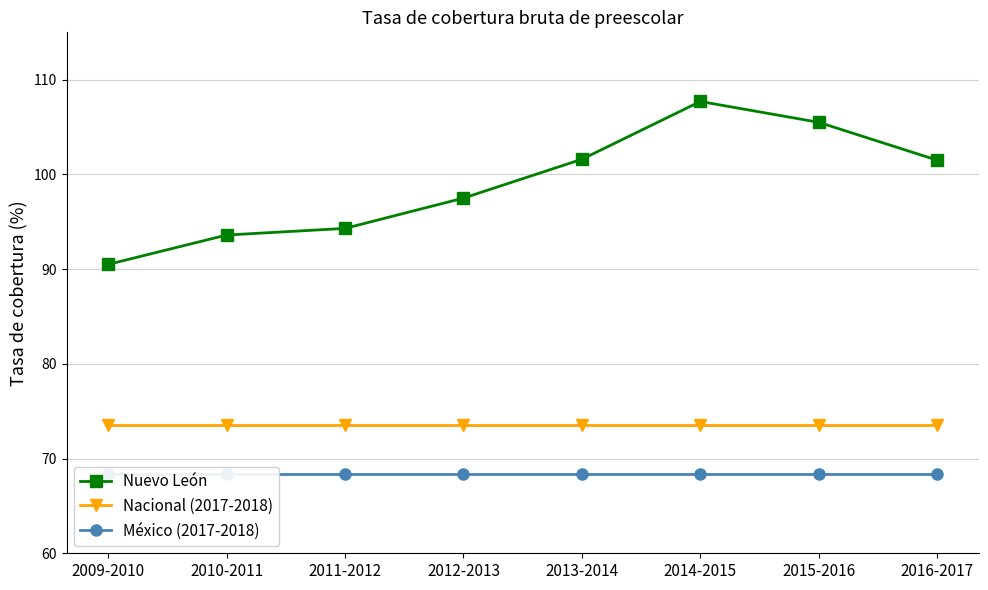

Is the value of México (2017-2018) at 2011-2012 greater than the value of Nuevo León at 2011-2012?

No